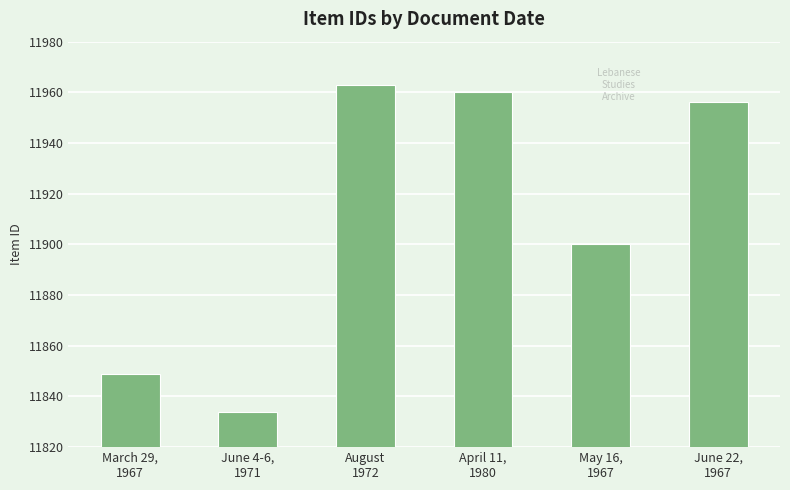

Reading right to left, list all the values displayed in this chart.

June 22,
1967=11956	May 16,
1967=11900	April 11,
1980=11960	August
1972=11963	June 4-6,
1971=11834	March 29,
1967=11849